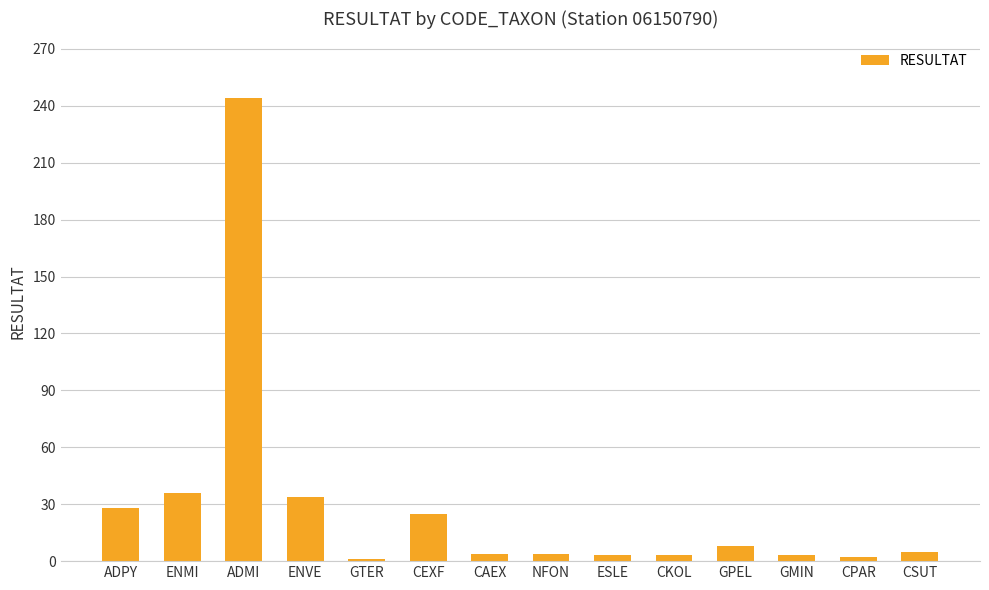

What is the difference between the maximum and second lowest values?

242